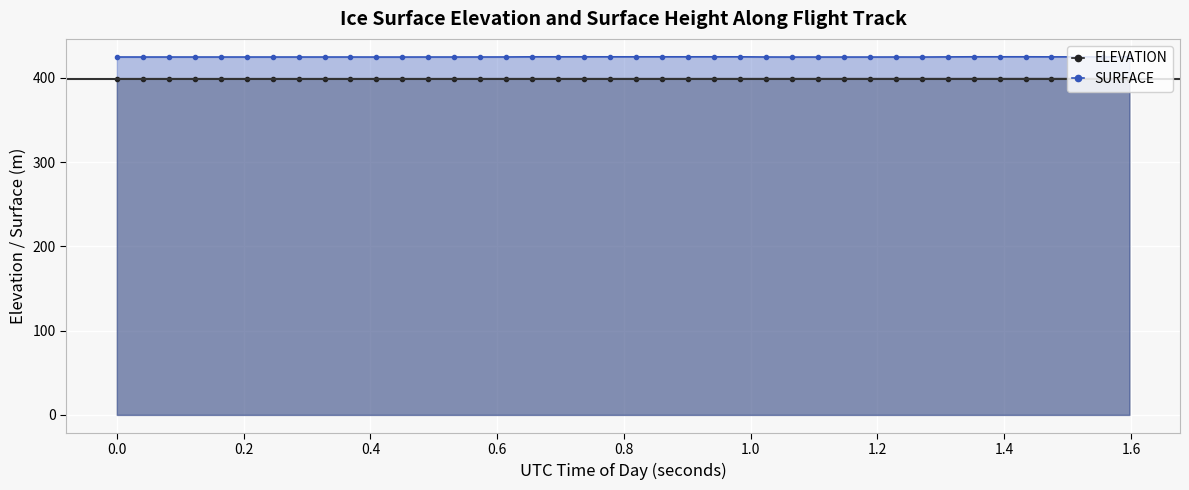

At how many categories does at least one series exceed 410?

40